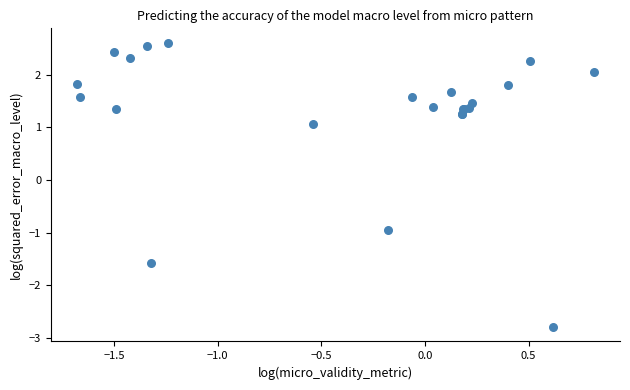

What Y value in the scatter plot is closest to 0?

-0.9